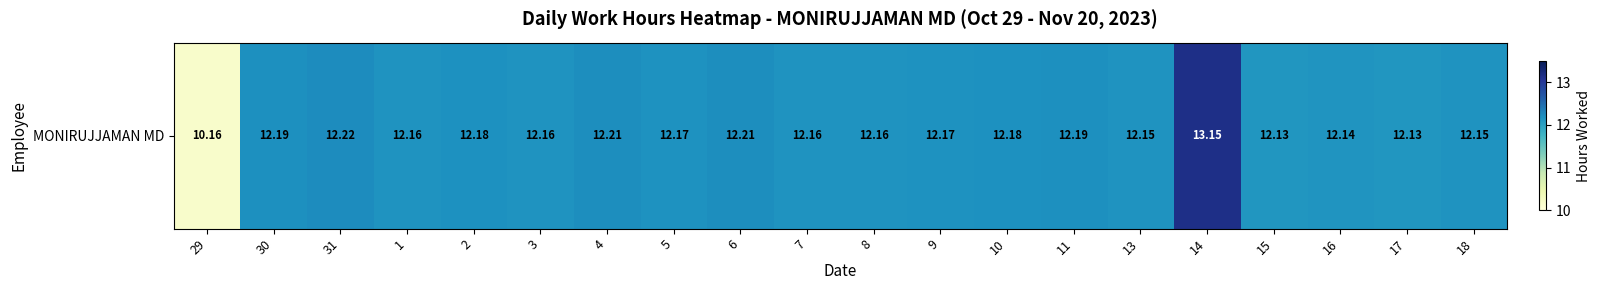

What is the sum of the values at 4 and 5?

24.4